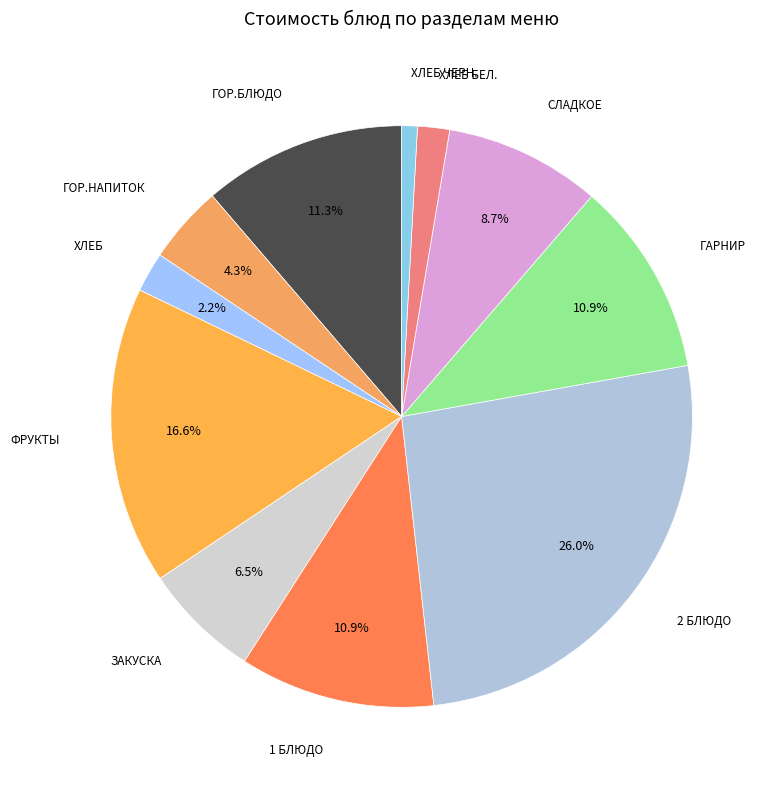

Is there any slice that represents more than half of the pie?

No